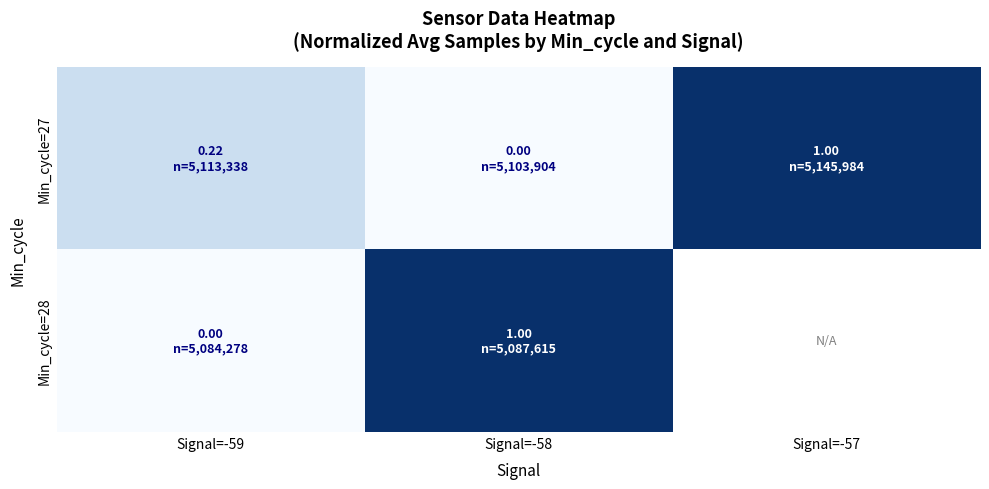

How many Min_cycle=27 values are between 0 and 1?

3